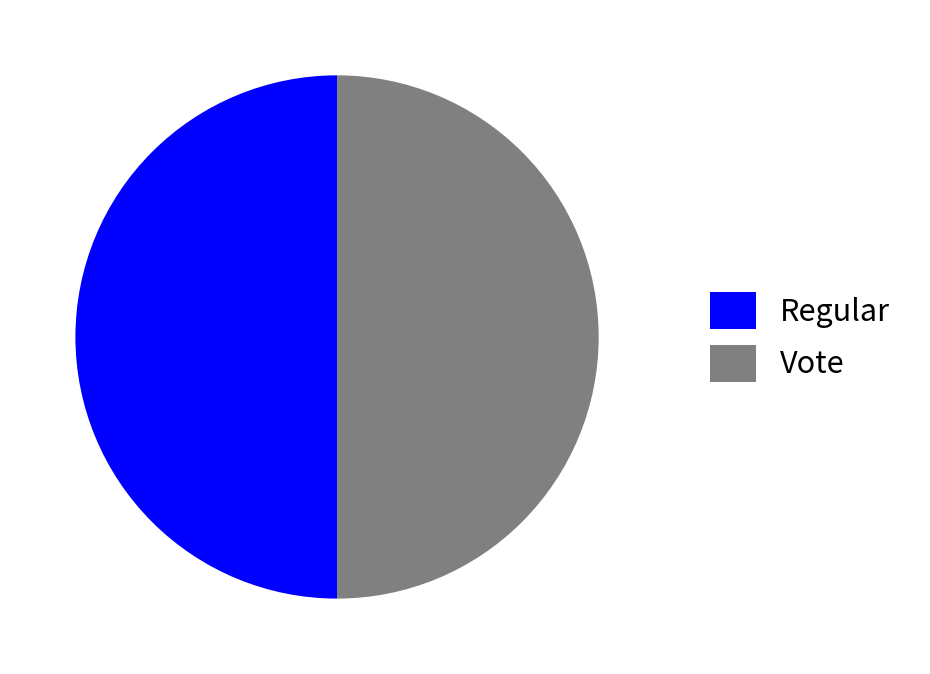

Do Vote and Regular together represent more than half of the pie?

Yes